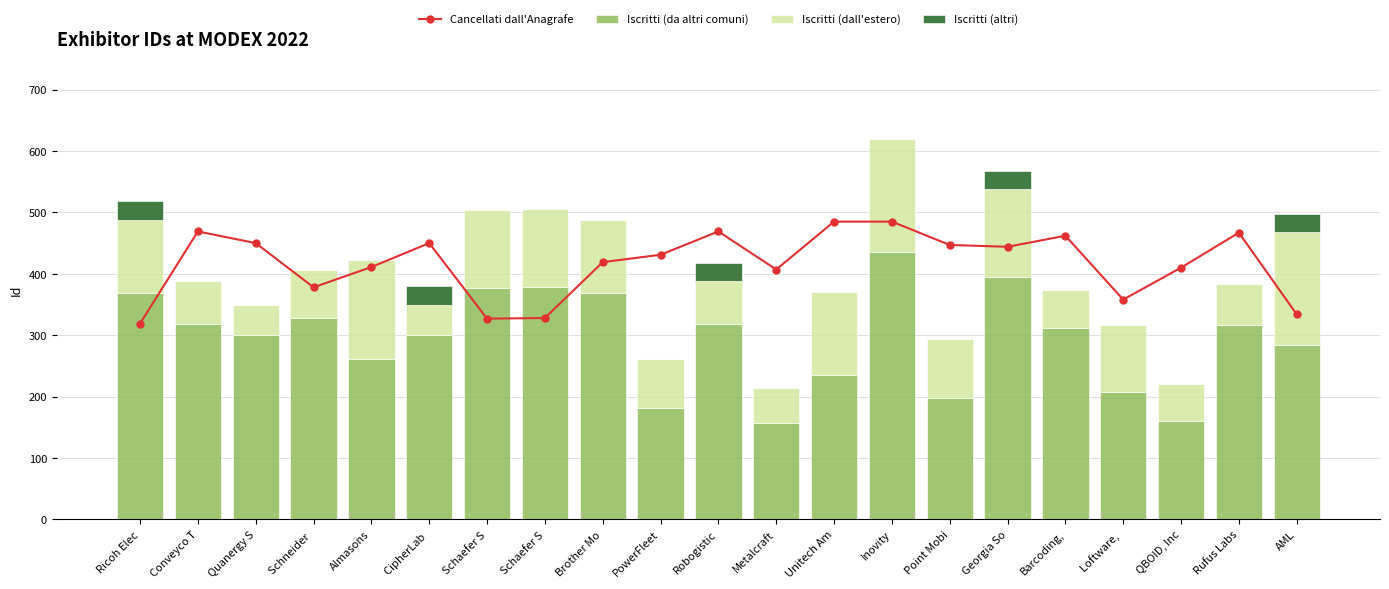

What is the total value across all series at Rufus Labs?

851